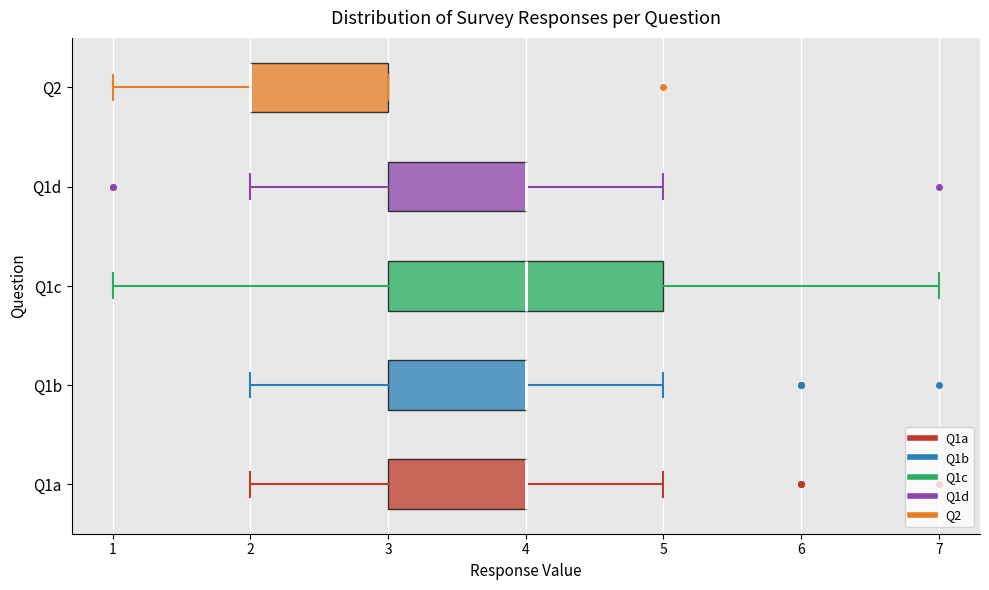

Reading bottom to top, read every box against the x-axis: the position of its median line, the range the box covers, and the ends of its whiskers. The values are not printed on the chart, so give them approximately, as read against the axis.

Q1a: median 4 (drawn on the box's right edge), box 3 to 4, whiskers 2 to 5
Q1b: median 4 (drawn on the box's right edge), box 3 to 4, whiskers 2 to 5
Q1c: median 4, box 3 to 5, whiskers 1 to 7
Q1d: median 4 (drawn on the box's right edge), box 3 to 4, whiskers 2 to 5
Q2: median 2 (drawn on the box's left edge), box 2 to 3, whiskers 1 to 3